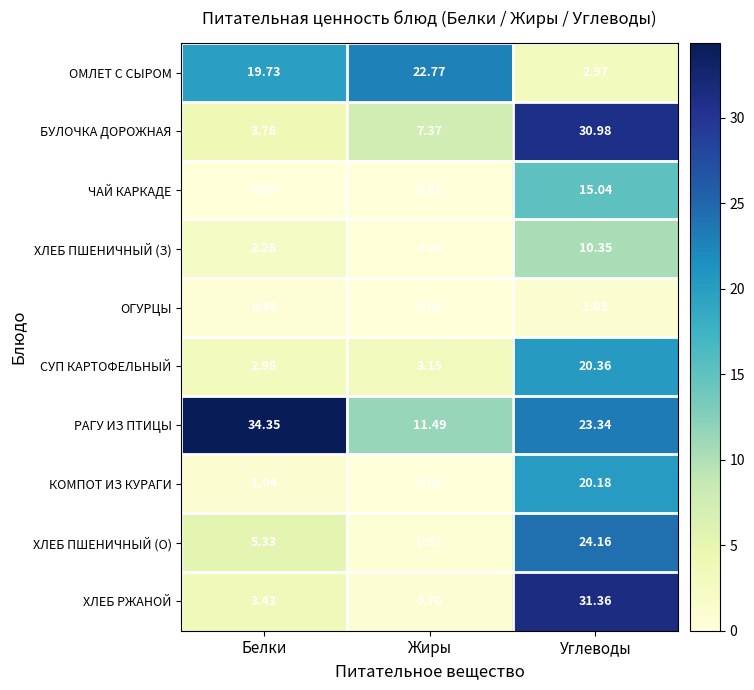

Which series has the largest total across all categories?

РАГУ ИЗ ПТИЦЫ